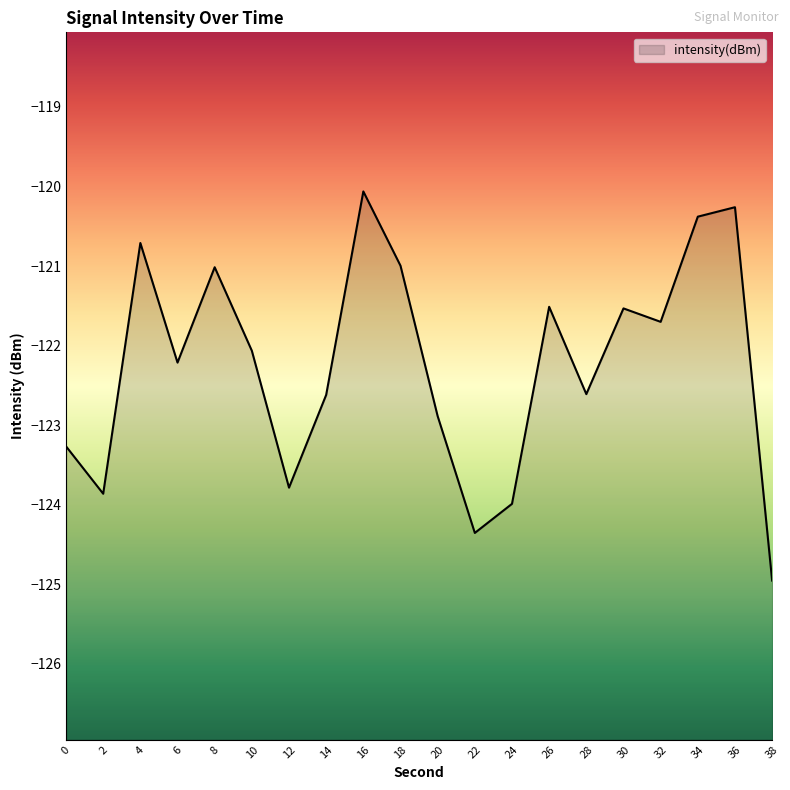

True or false: there are more than 2 points higher than both neighbors.

True